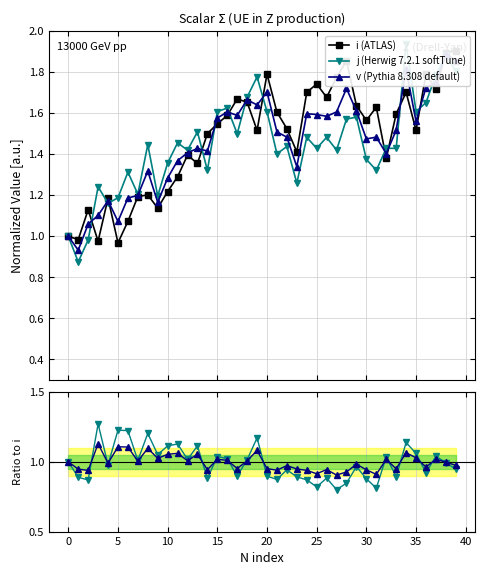

The value of j (Herwig 7.2.1 softTune) at 30 is 0.8. True or false?

False